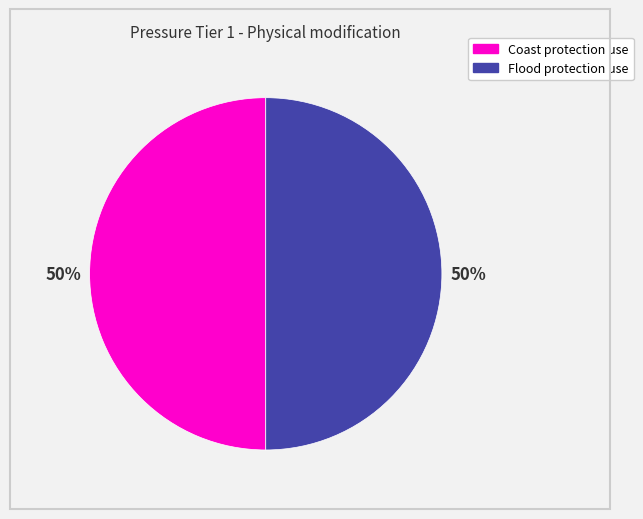

To the nearest percent, what portion does Coast protection use represent?

50%